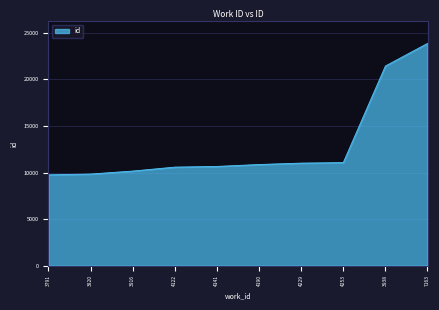

What is the maximum value shown in the chart?

23861